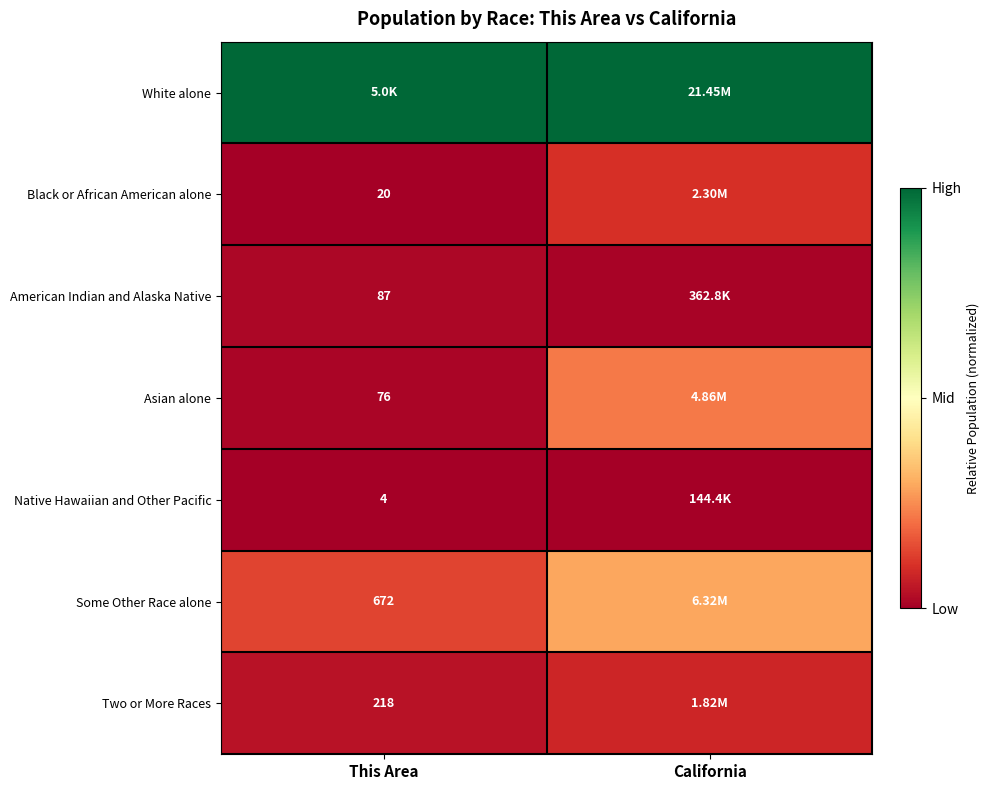

Is the value of Two or More Races at California greater than the value of Asian alone at California?

No